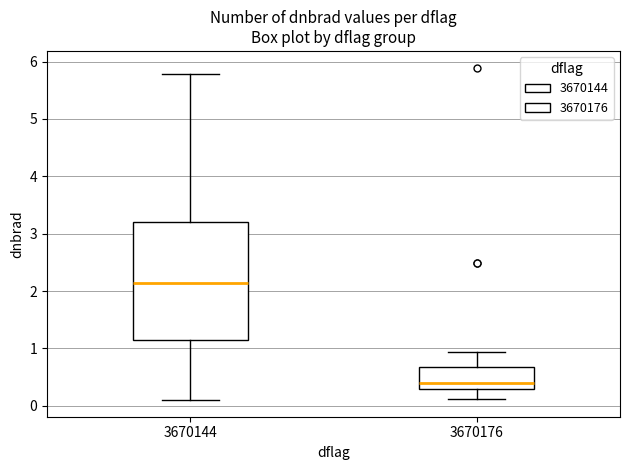

Reading left to right, read every box against the y-axis: the position of its median line, the range the box covers, and the ends of its whiskers. The values are not printed on the chart, so give them approximately, as read against the axis.

3670144: median 2.1, box 1.1 to 3.2, whiskers 0.1 to 5.8
3670176: median 0.4, box 0.3 to 0.7, whiskers 0.1 to 0.9